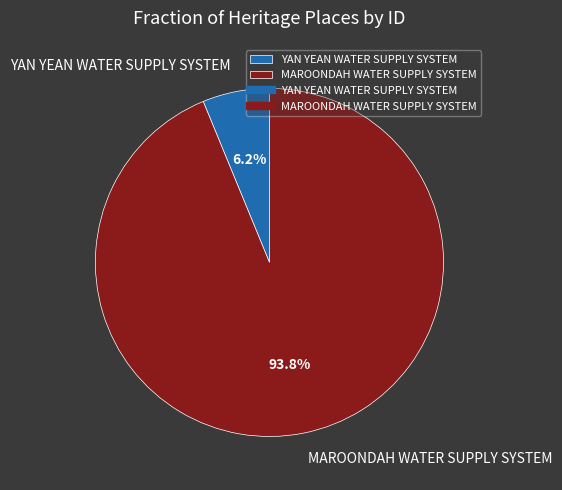

Which category has the biggest portion of the pie?

MAROONDAH WATER SUPPLY SYSTEM